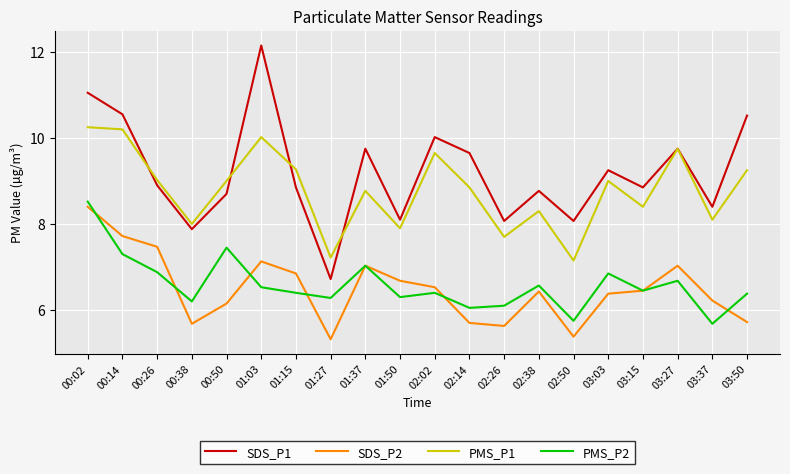

At how many categories does at least one series exceed 7?

20